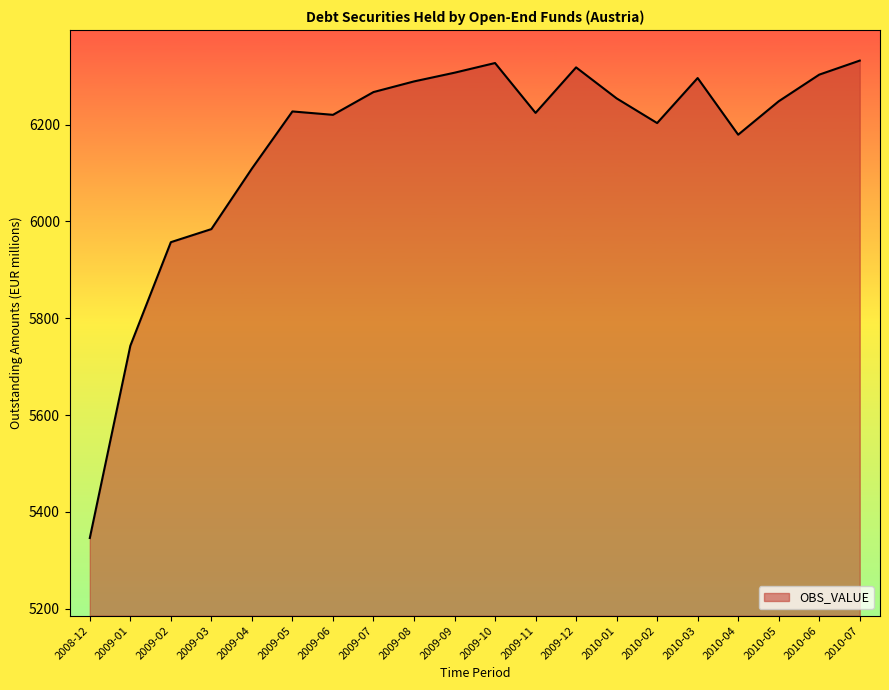

True or false: the data shows 6307 at 2009-09.

True